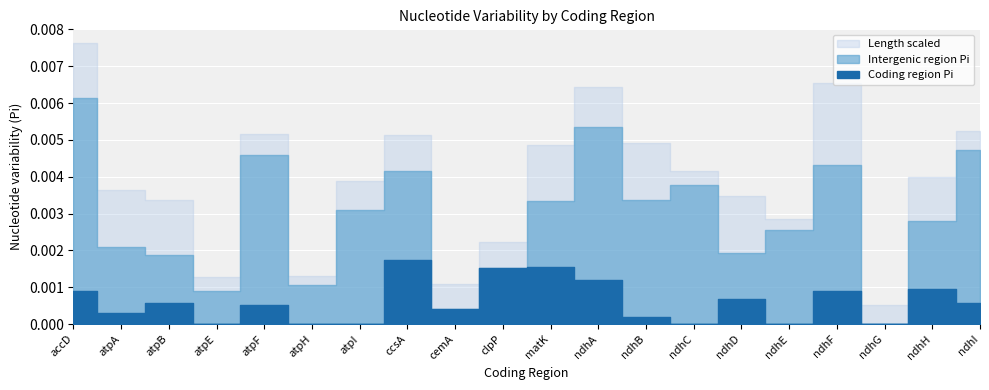

Which has a higher value, ndhA or cemA?

ndhA